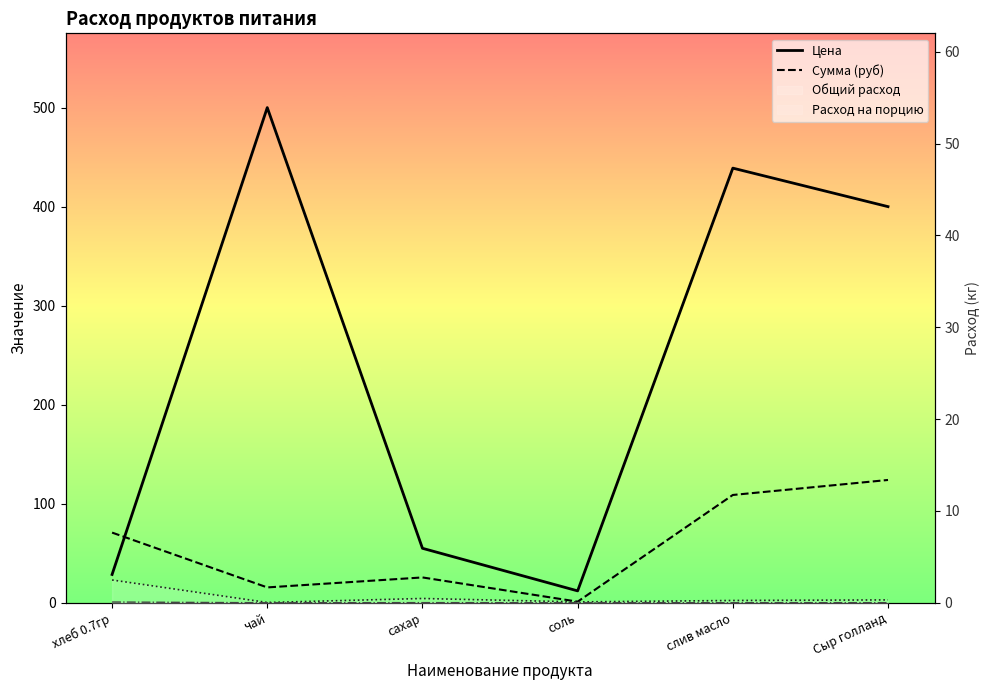

What position from the right is слив масло?

2